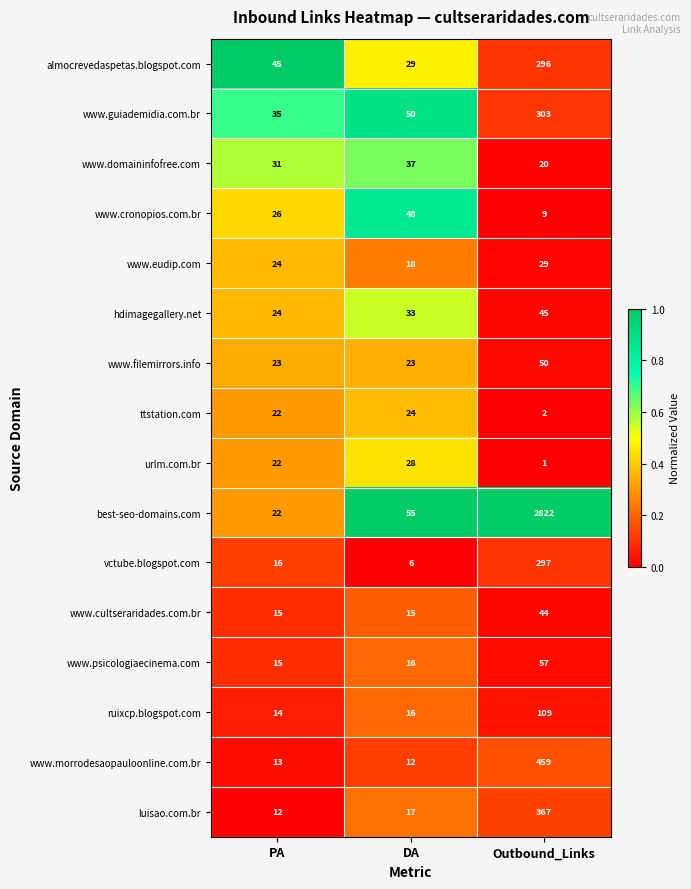

What is the total value across all series at Outbound_Links?

4910